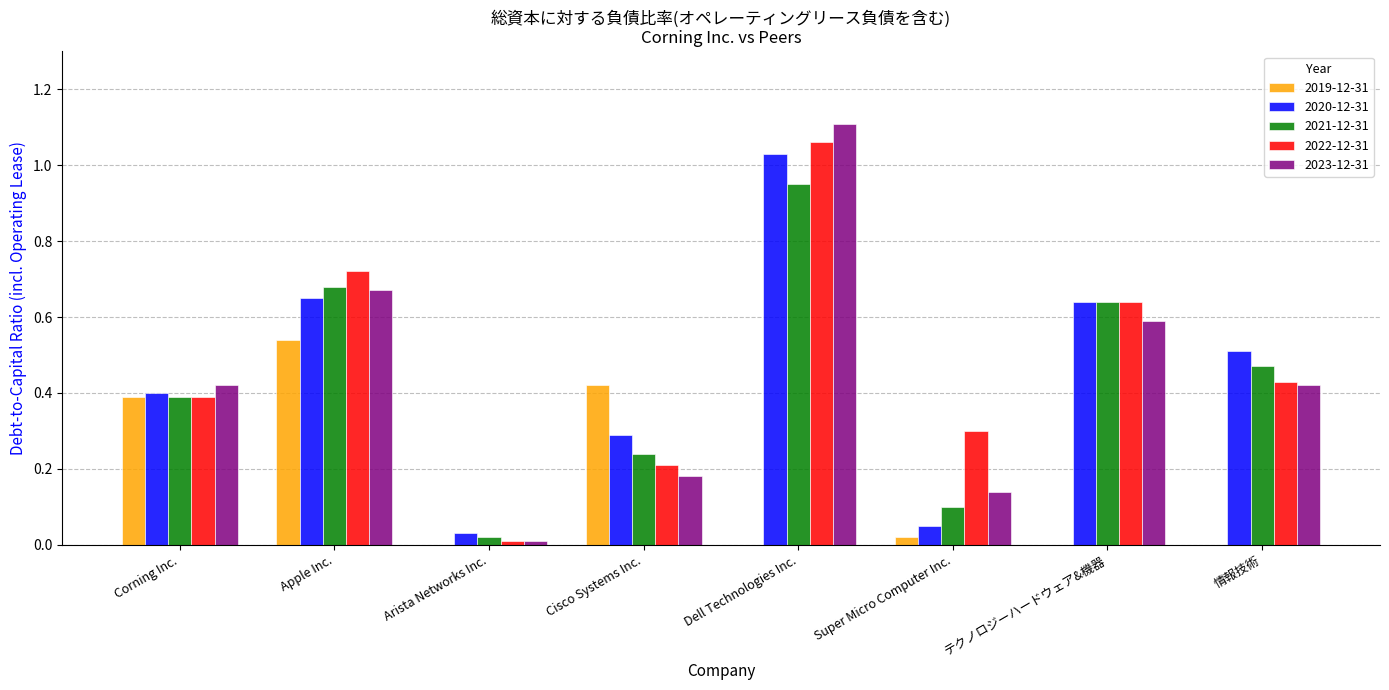

What is the sum of all 2020-12-31 values?

3.6